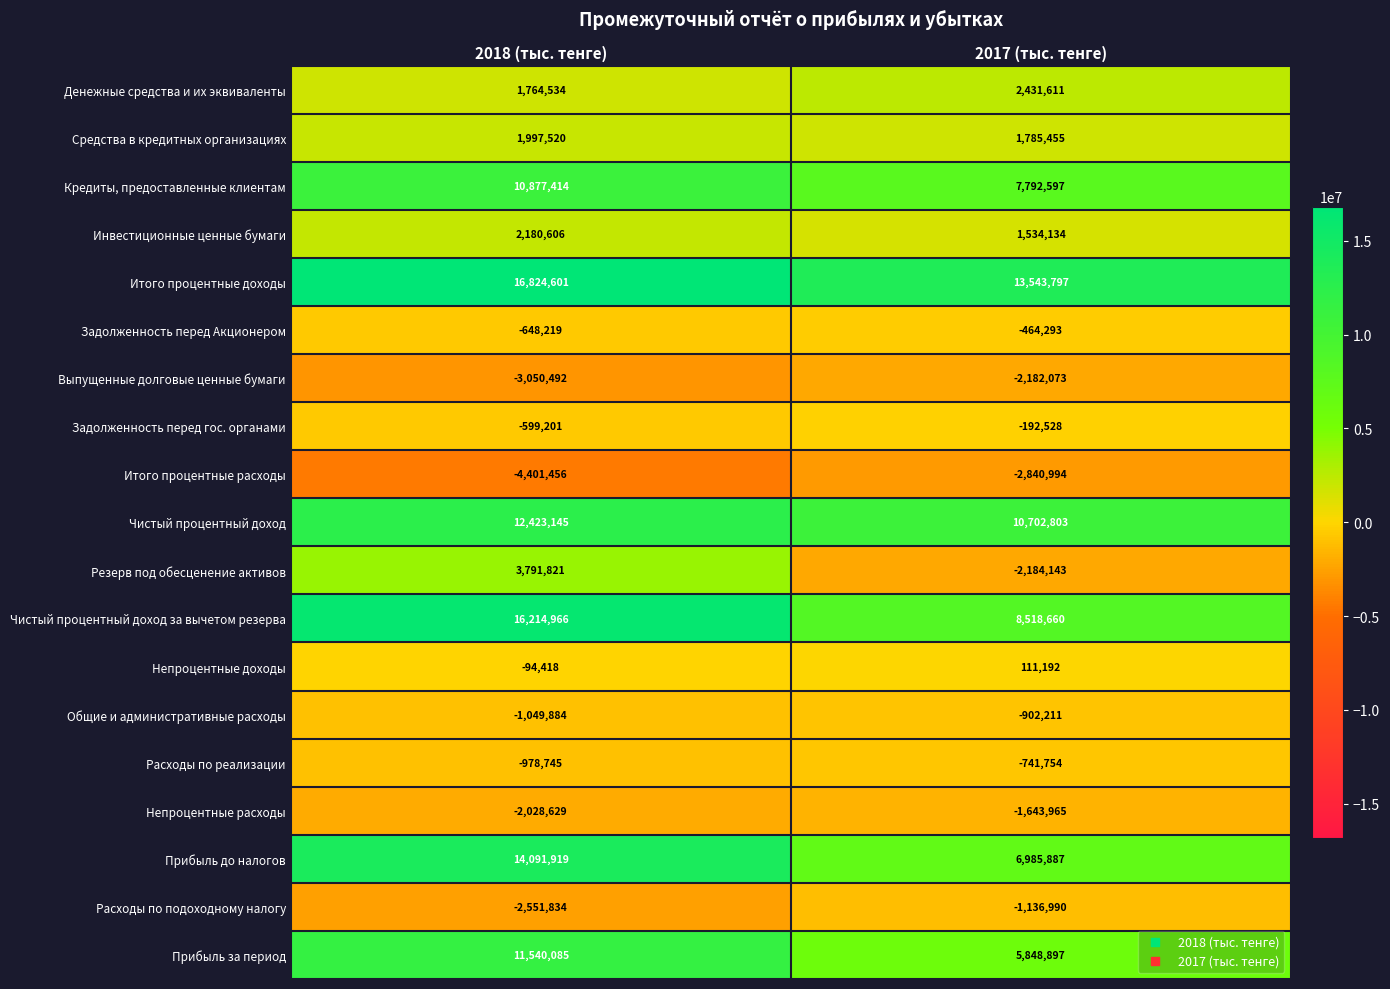

Which series has the largest total across all categories?

Итого процентные доходы